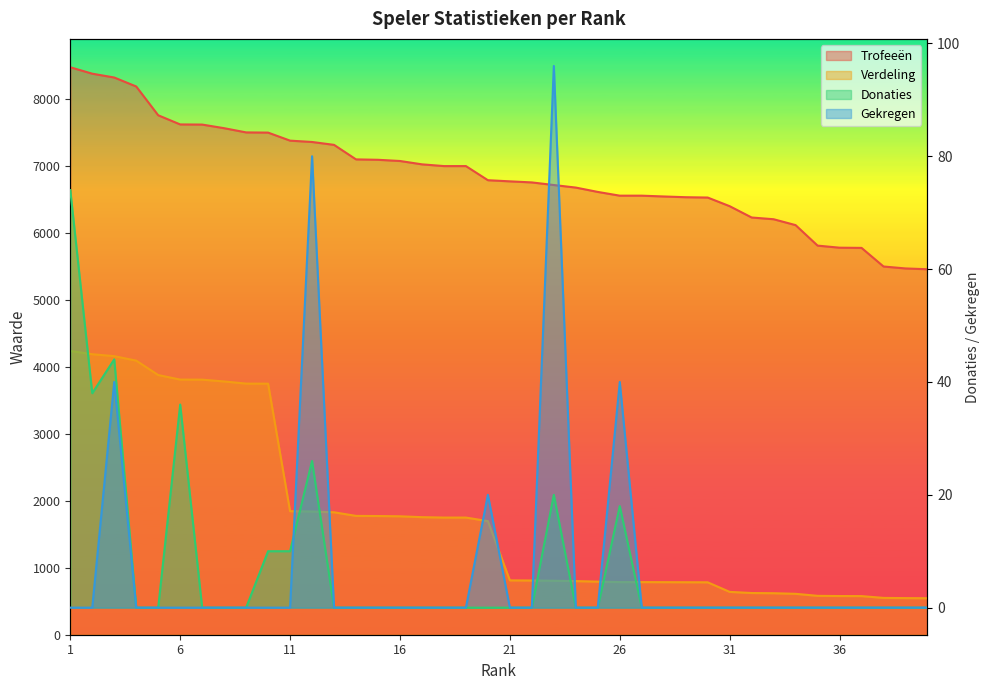

Where is the first local maximum for Donaties?

3